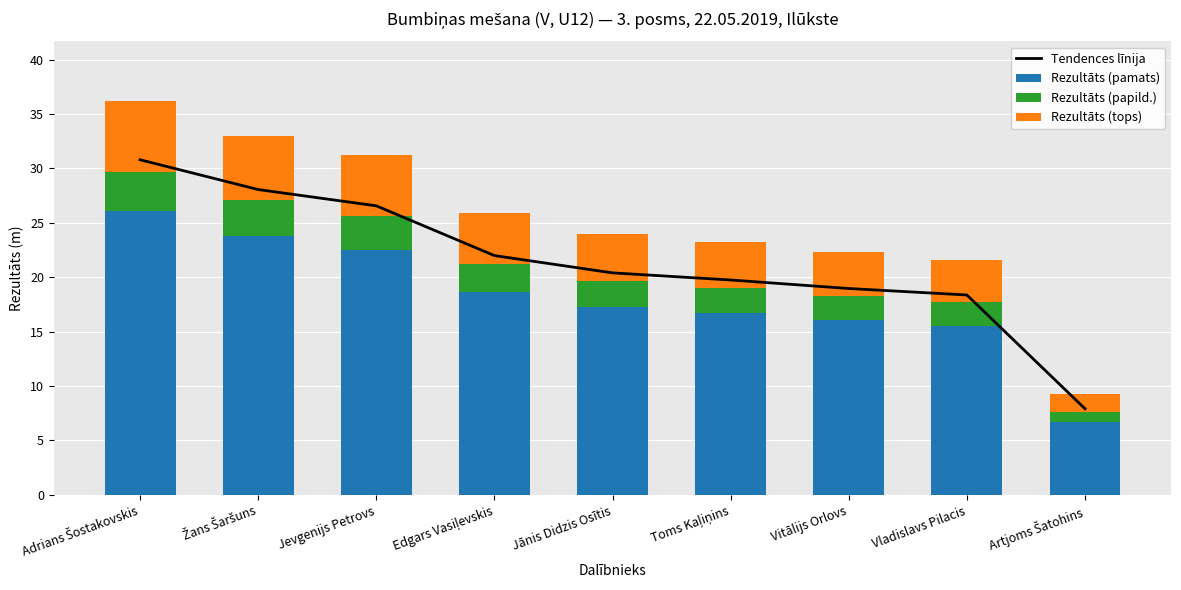

At which category is the sum across all series the highest?

Adrians Šostakovskis